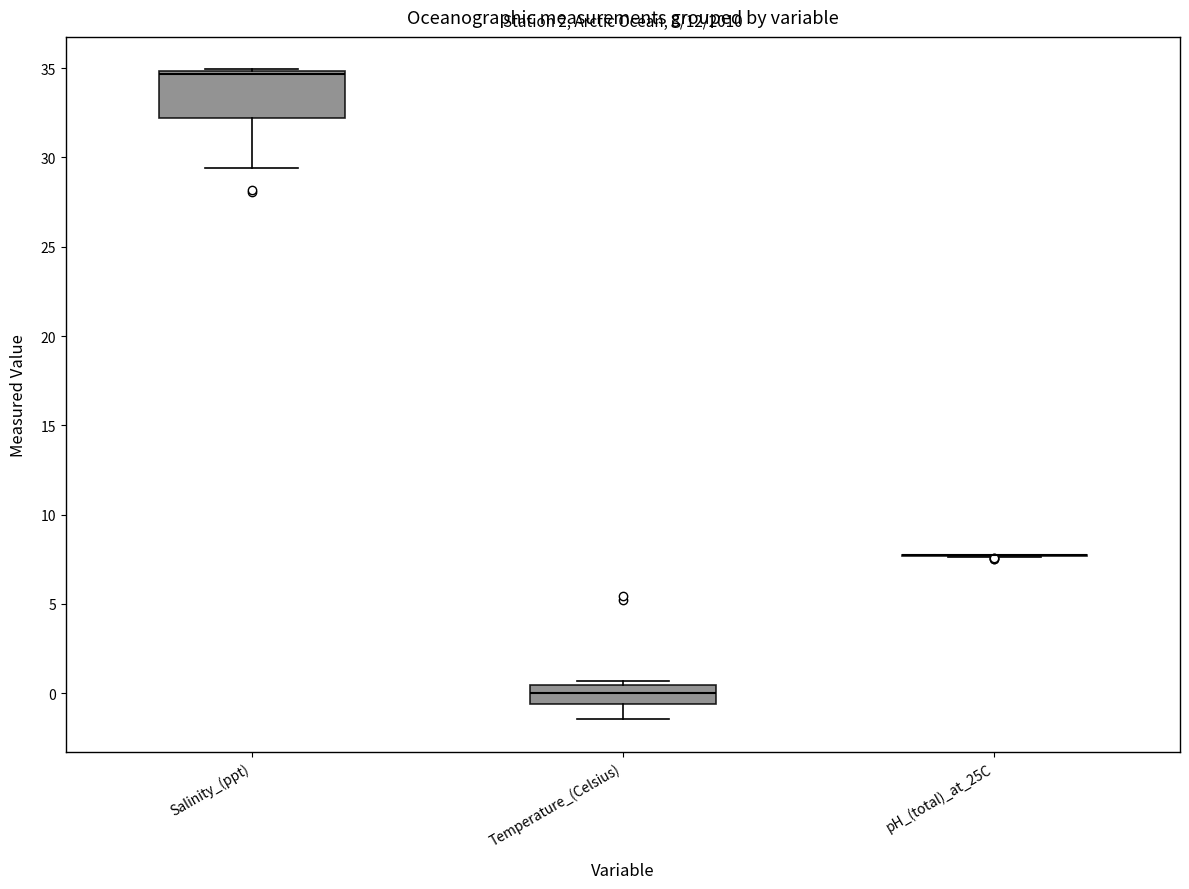

Which box is the tallest, from its lower edge to its upper edge?

Salinity_(ppt)